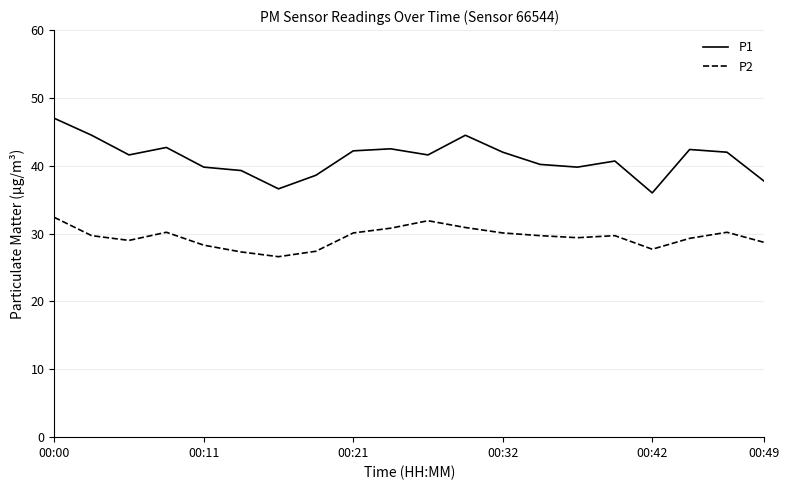

List the series in order of their peak value, lowest first.

P2, P1